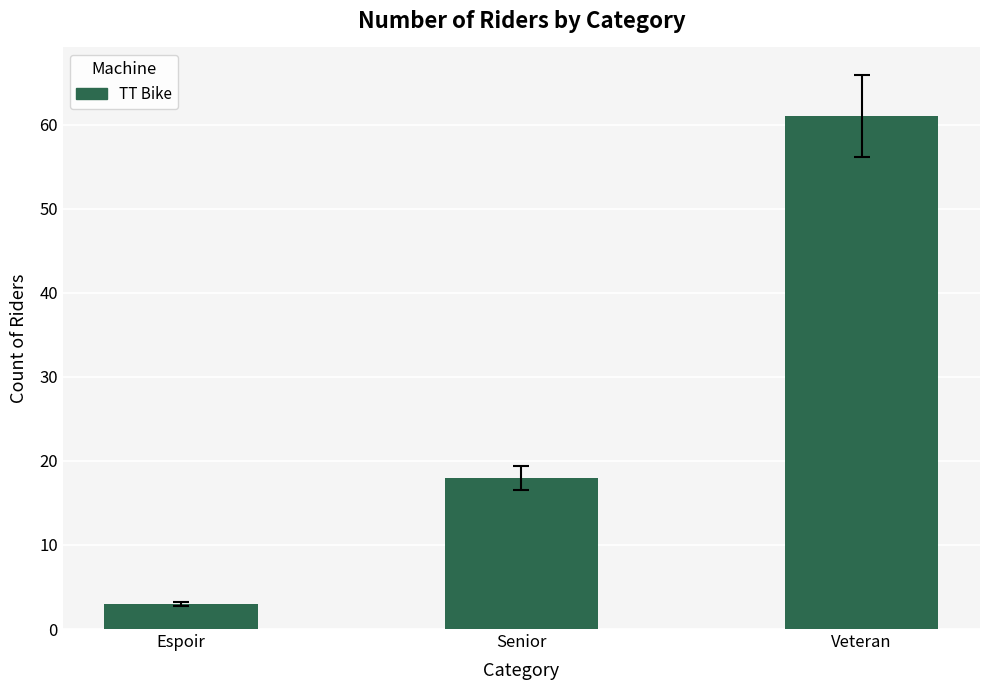

What is the value of the 2nd bar from the left?

18